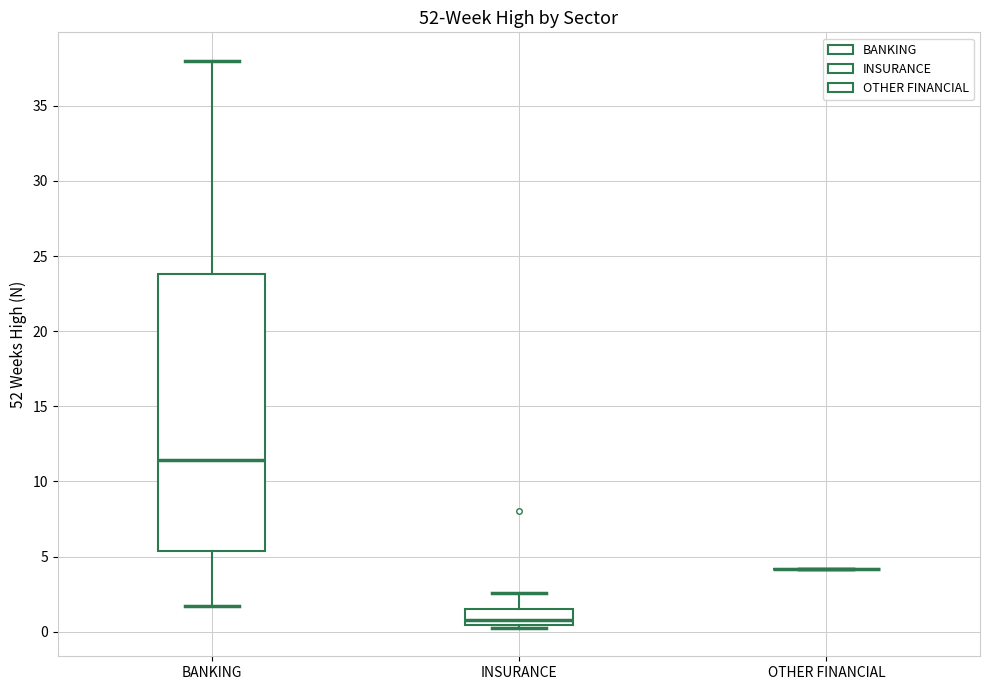

Reading left to right, transcribe this box plot: for each box, give where its median line is, the range the box spans, and where its two whiskers end, as read against the y-axis. The values are not printed on the chart, so give them approximately, as read against the axis.

BANKING: median 11.5, box 5.5 to 24.0, whiskers 1.5 to 38.0
INSURANCE: median 1.0, box 0.5 to 1.5, whiskers 0.5 (just below the box's lower edge) to 2.5
OTHER FINANCIAL: box collapsed to a line at 4.0, whiskers 4.0 to 4.0